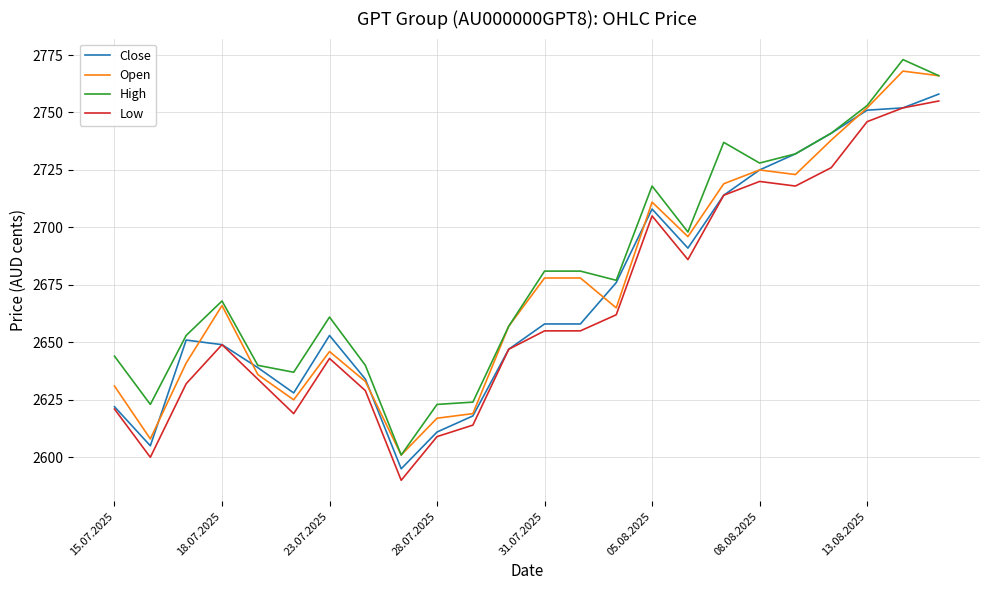

True or false: Low and High intersect in this chart.

False